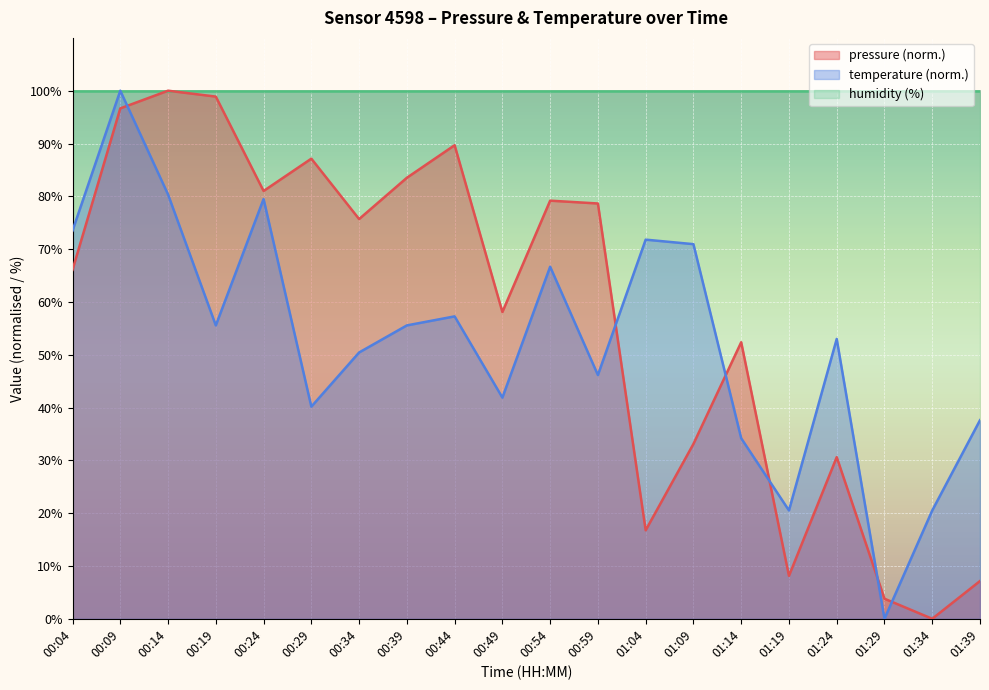

Reading left to right, transcribe all the data shown in this chart.

pressure: 66.1	96.6	100.0	98.9	81.0	87.1	75.7	83.5	89.7	58.1	79.2	78.6	16.8	33.1	52.4	8.1	30.6	3.8	0.0	7.1
temperature: 73.5	100.0	80.3	55.6	79.5	40.2	50.4	55.6	57.3	41.9	66.7	46.2	71.8	70.9	34.2	20.5	53.0	0.0	20.5	37.6